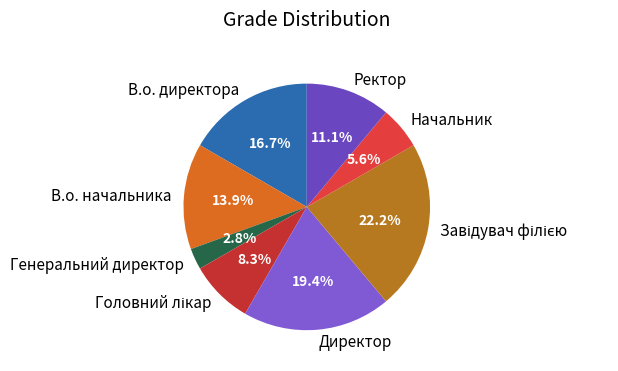

How many segments does this pie chart have?

8